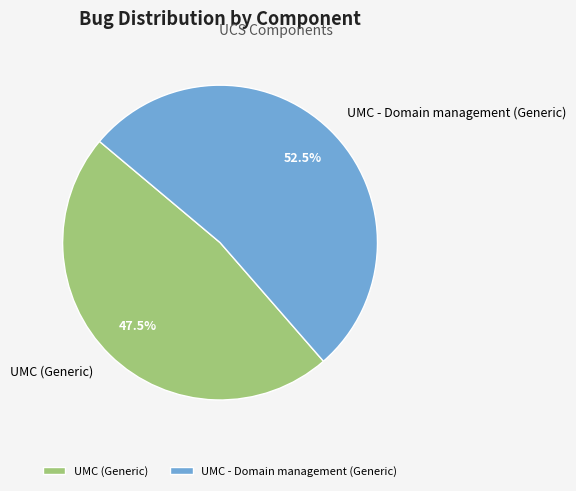

The UMC (Generic) slice represents 58% of the pie. True or false?

False